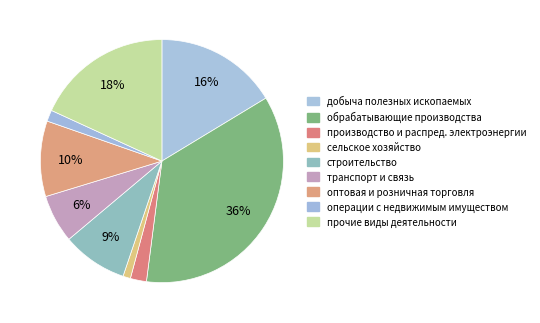

Does any single category account for the majority?

No